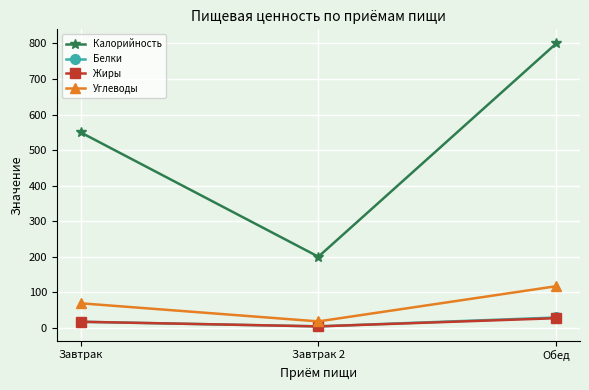

What are all the series names shown in the legend?

Калорийность, Белки, Жиры, Углеводы